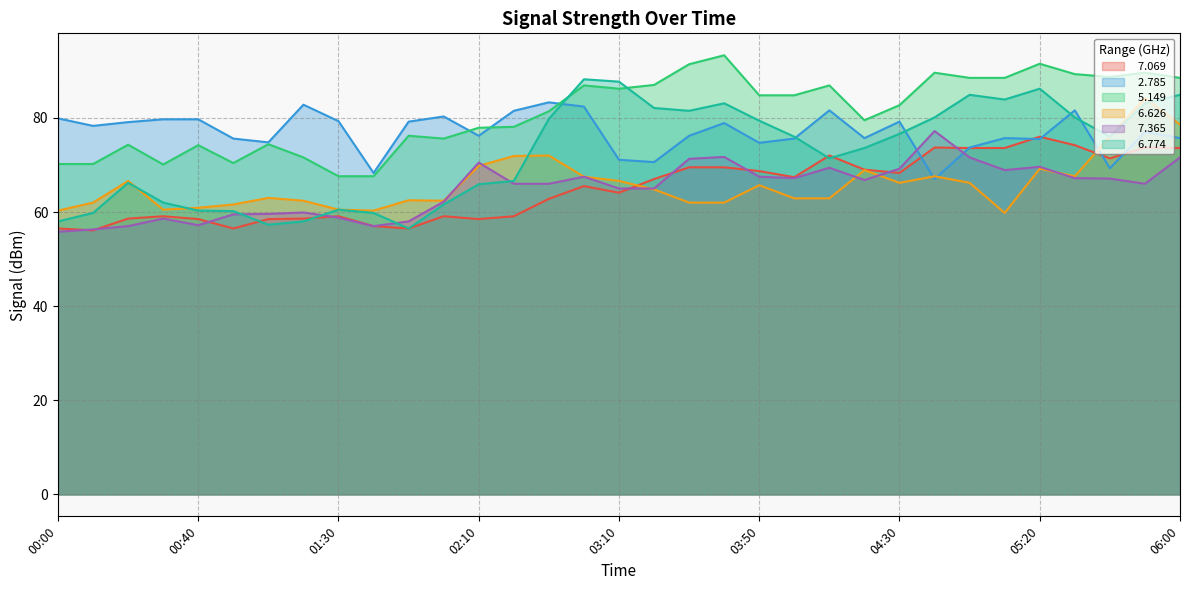

What is the total value across all series at 02:40?

423.2